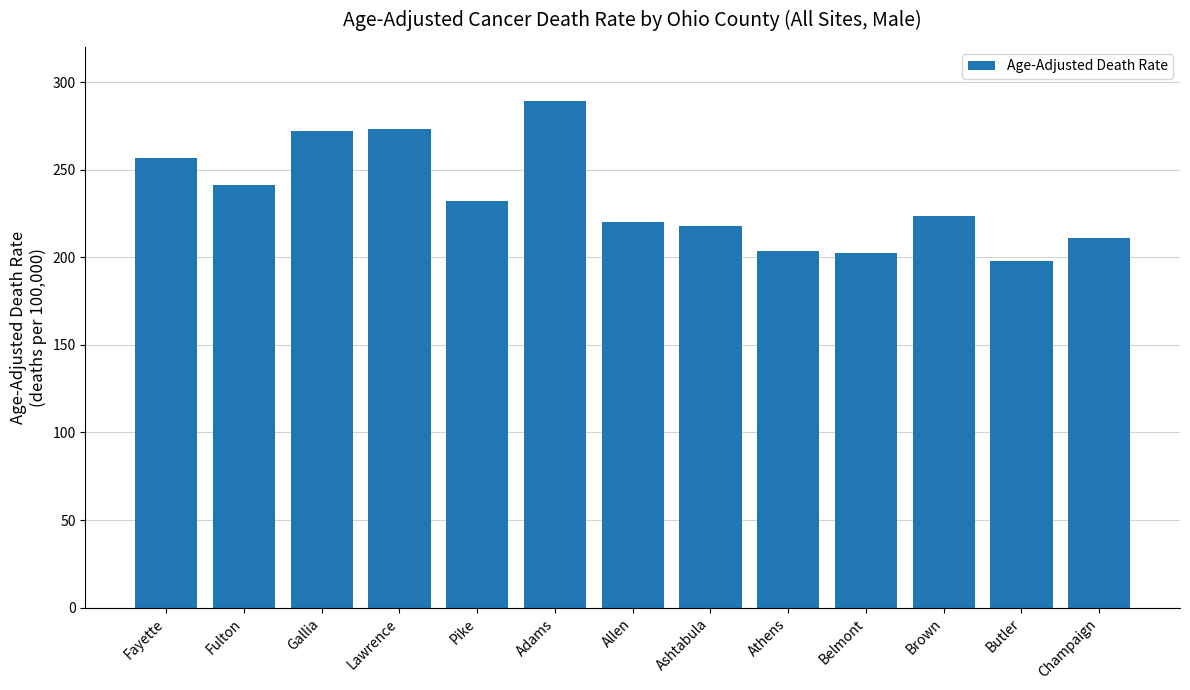

Read the value at Champaign.

211.2